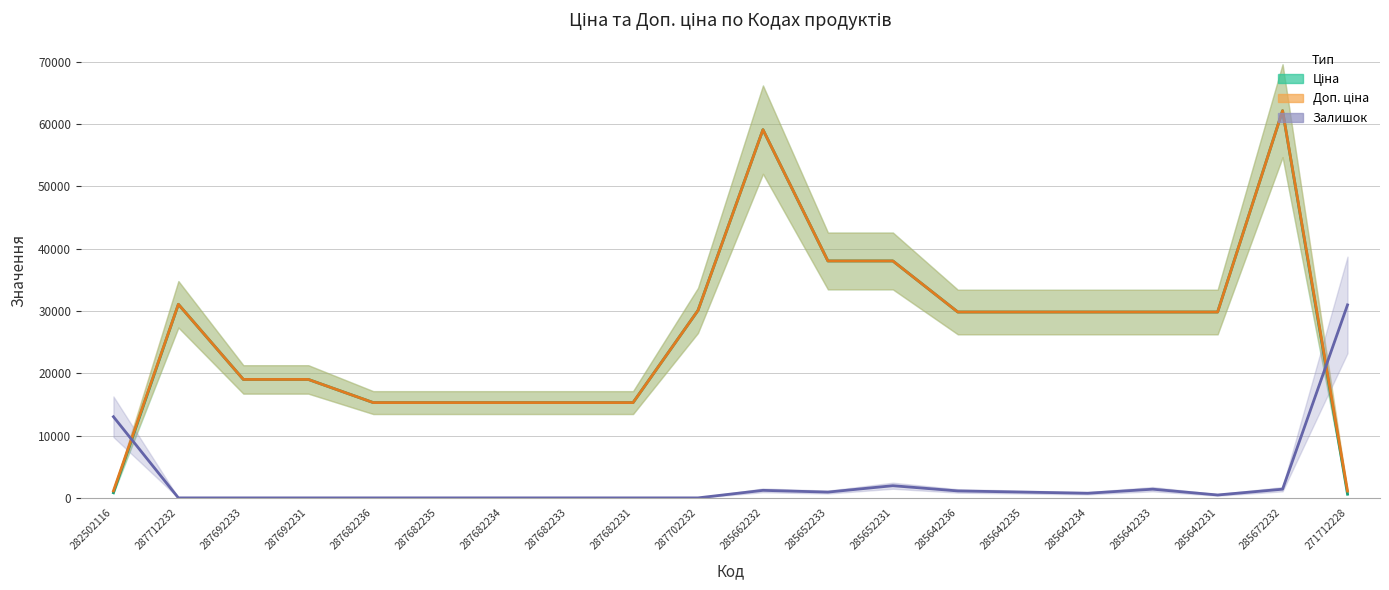

Which has a higher value, 287692233 or 285642236?

285642236